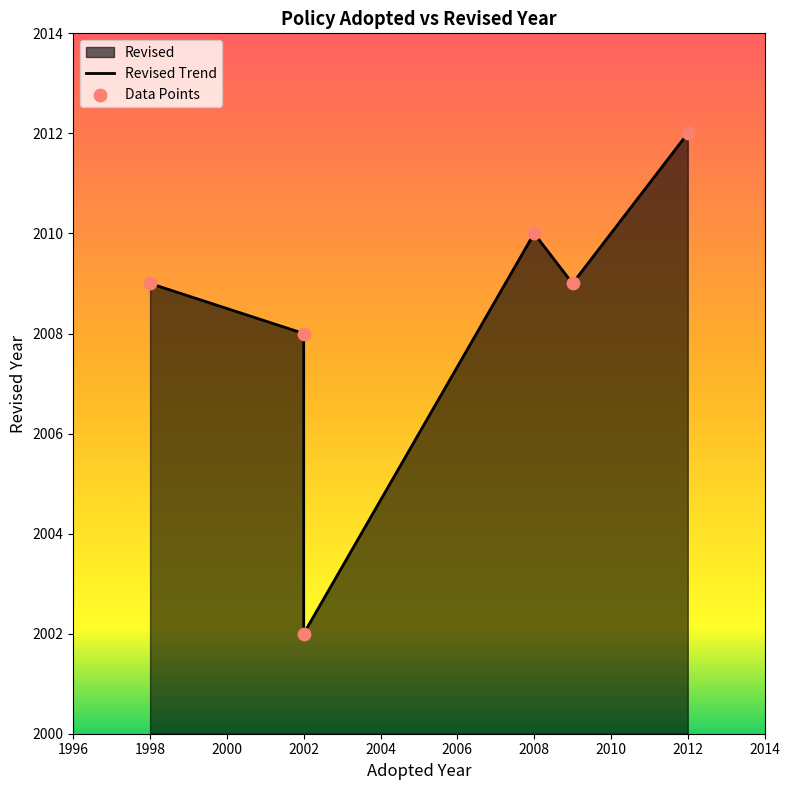

Which has a higher value, 2002 or 2008?

2008